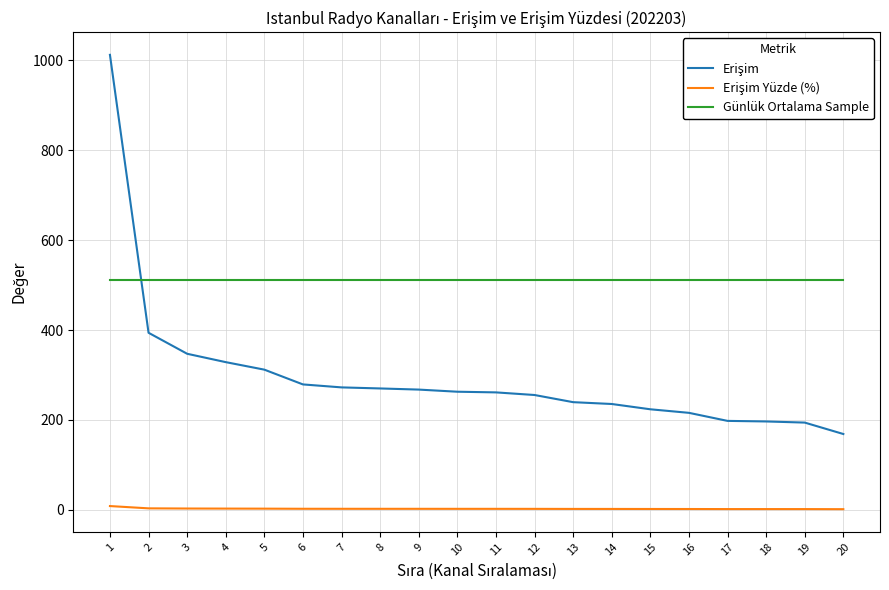

Reading left to right, what are all the values shown in this chart?

Erişim: 1=1012.2	2=393.9	3=347.1	4=328.5	5=311.8	6=279.0	7=272.3	8=270.0	9=267.5	10=262.7	11=261.2	12=255.4	13=239.5	14=235.4	15=223.6	16=215.7	17=197.8	18=196.6	19=194.0	20=168.6
Erişim Yüzde (%): 1=8.3	2=3.2	3=2.9	4=2.7	5=2.6	6=2.3	7=2.2	8=2.2	9=2.2	10=2.2	11=2.1	12=2.1	13=2.0	14=1.9	15=1.8	16=1.8	17=1.6	18=1.6	19=1.6	20=1.4
Günlük Ortalama Sample: 1=511.0	2=511.0	3=511.0	4=511.0	5=511.0	6=511.0	7=511.0	8=511.0	9=511.0	10=511.0	11=511.0	12=511.0	13=511.0	14=511.0	15=511.0	16=511.0	17=511.0	18=511.0	19=511.0	20=511.0